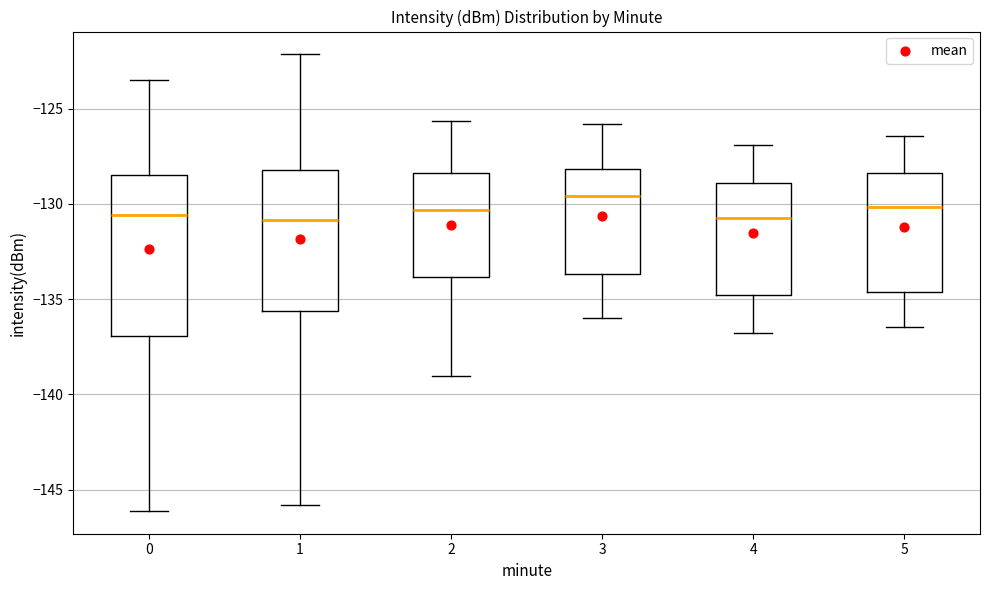

Where is the upper edge of the box at x = 0 on the y-axis? The values are not printed on the chart, so give them approximately, as read against the axis.

-128.5